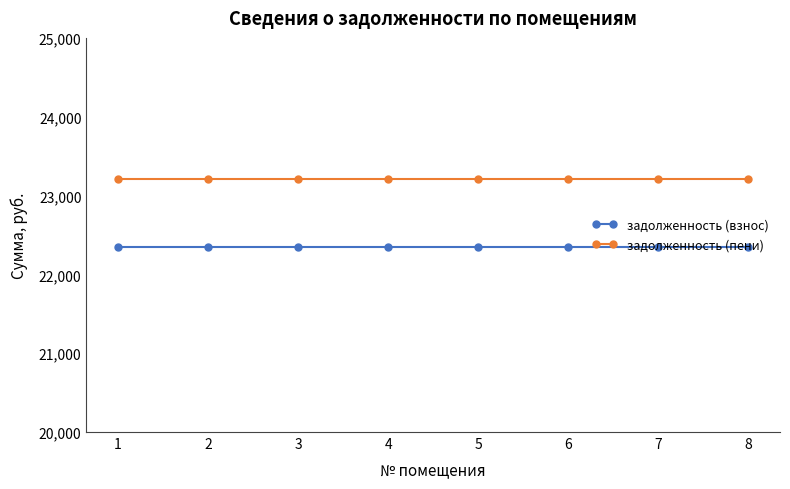

Reading left to right, what are all the values shown in this chart?

задолженность (взнос): 1=22351.7	2=22351.7	3=22351.7	4=22351.7	5=22351.7	6=22351.7	7=22351.7	8=22351.7
задолженность (пени): 1=23215.7	2=23215.7	3=23215.7	4=23215.7	5=23215.7	6=23215.7	7=23215.7	8=23215.7